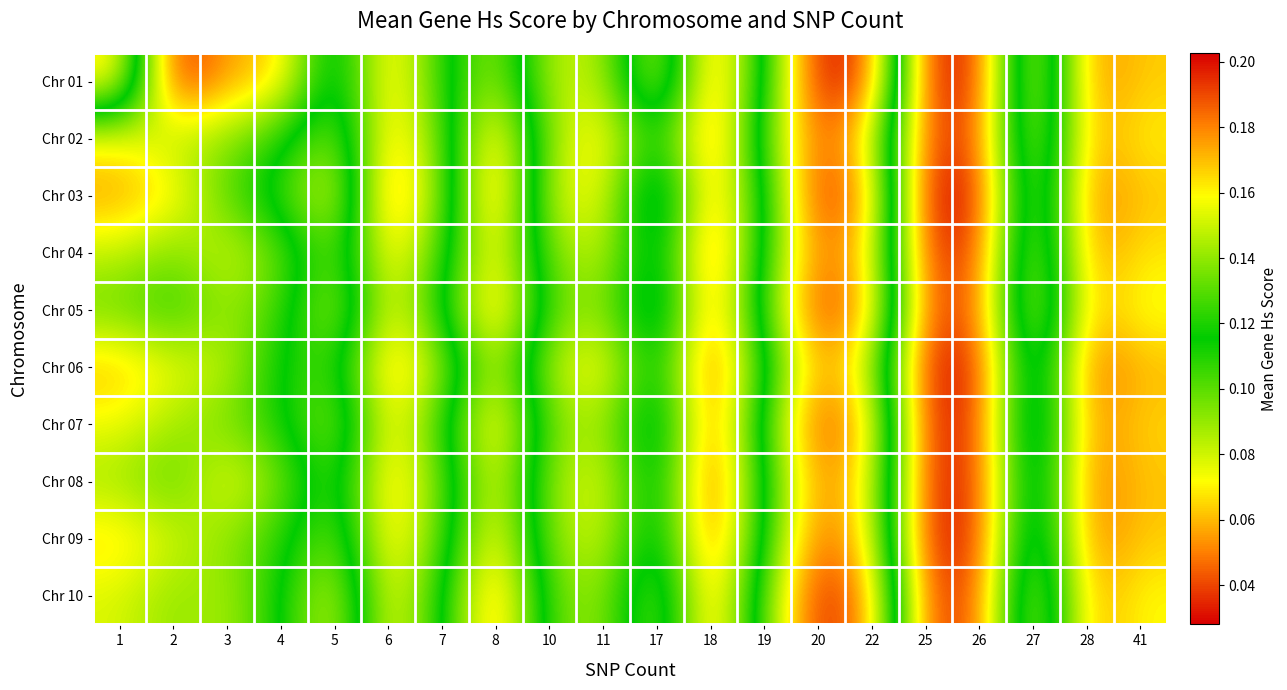

At 3, list the series in order from smallest to largest.

Chr 01, Chr 08, Chr 04, Chr 06, Chr 10, Chr 05, Chr 02, Chr 09, Chr 07, Chr 03